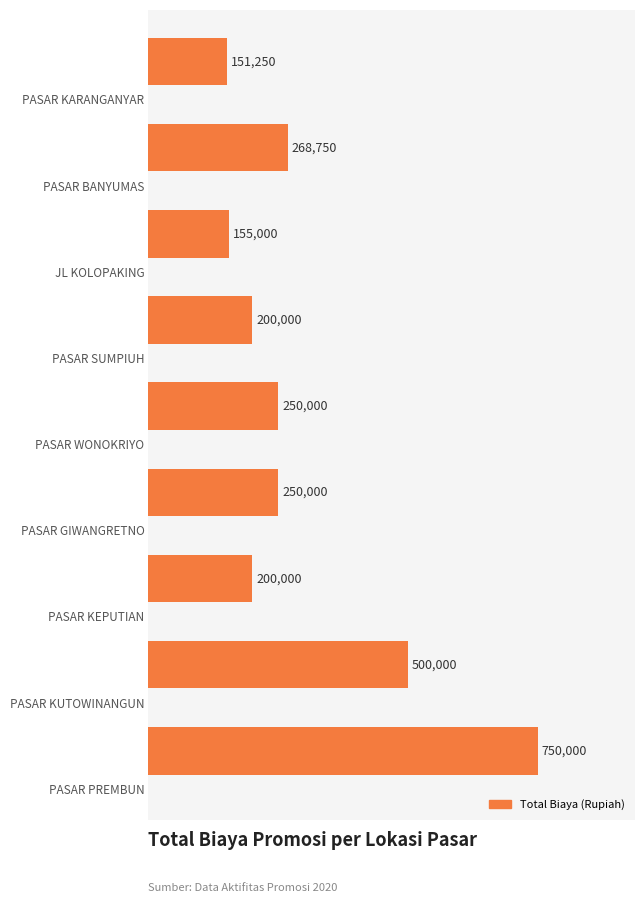

Reading top to bottom, list all the values displayed in this chart.

151250	268750	155000	200000	250000	250000	200000	500000	750000